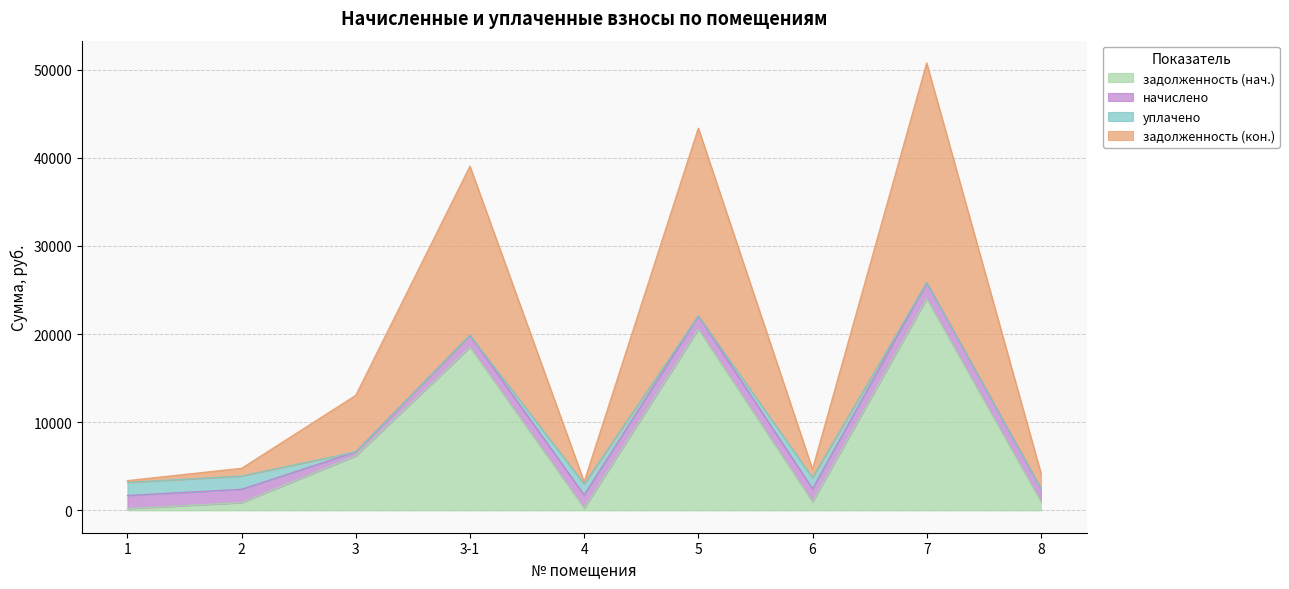

At which label does задолженность (нач.) first exceed 999?

3